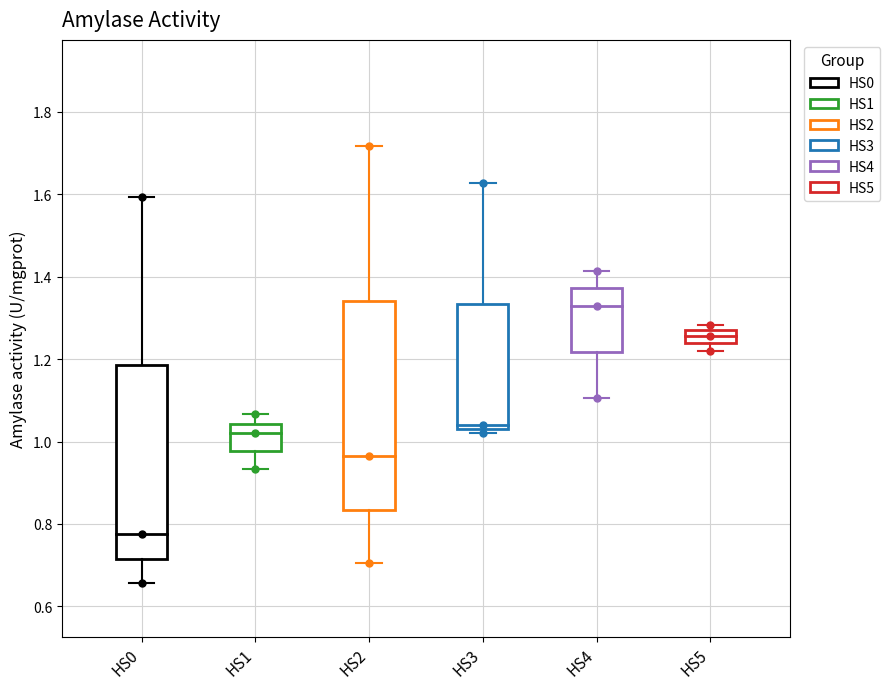

Which box has the lowest median line?

HS0